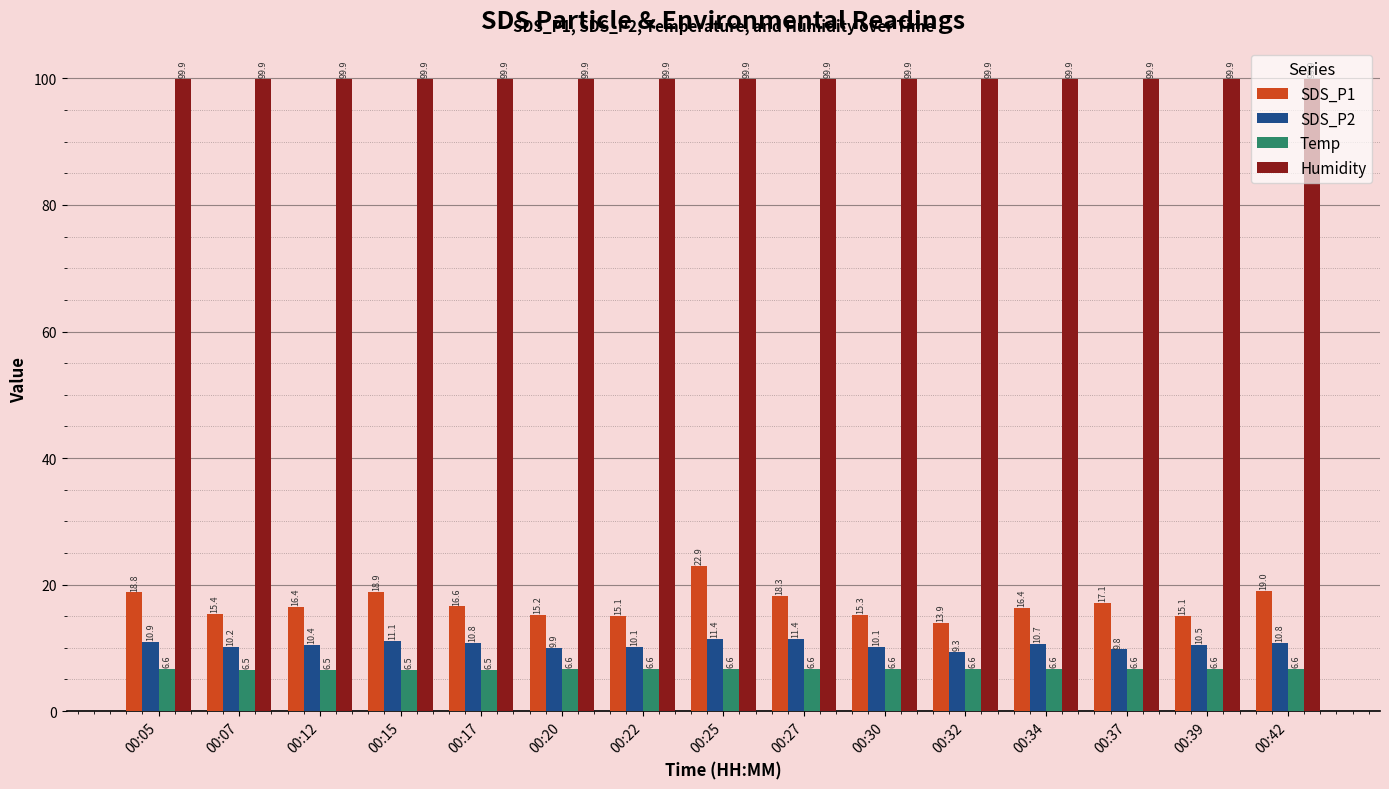

Which series has the largest total across all categories?

Humidity